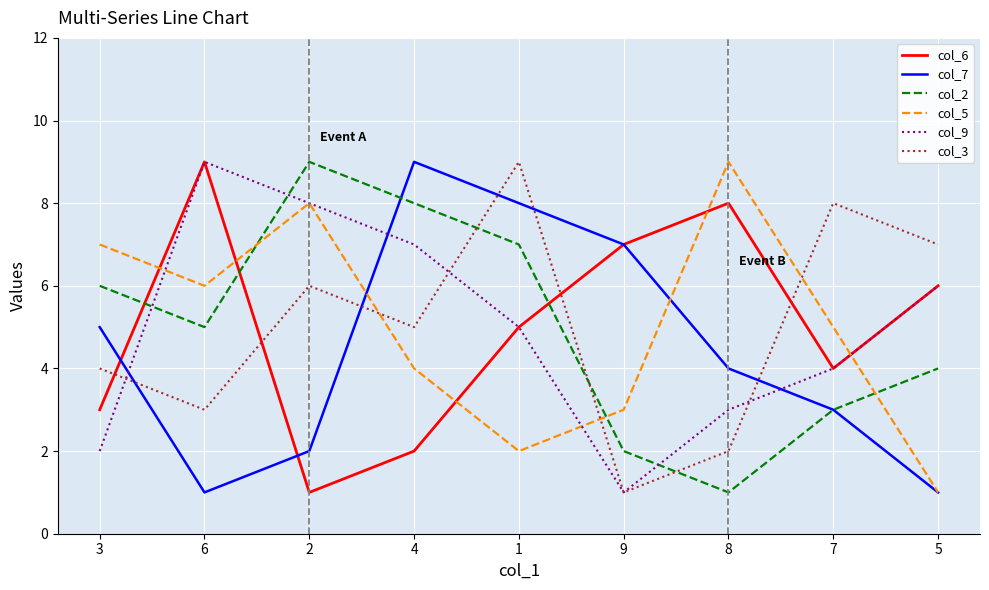

Count the col_9 values in the range 3 to 7.

5